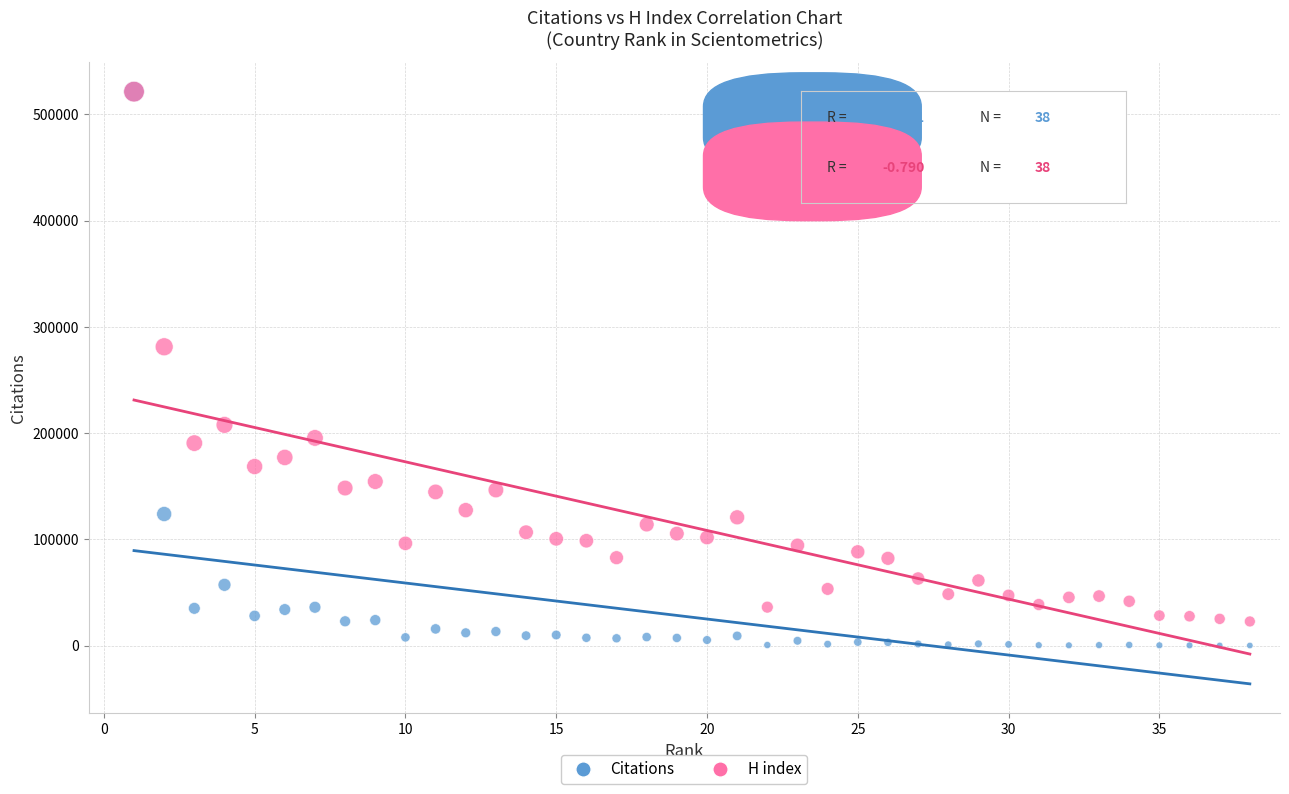

In the H index series, what Y value is closest to 272070?

281261.8